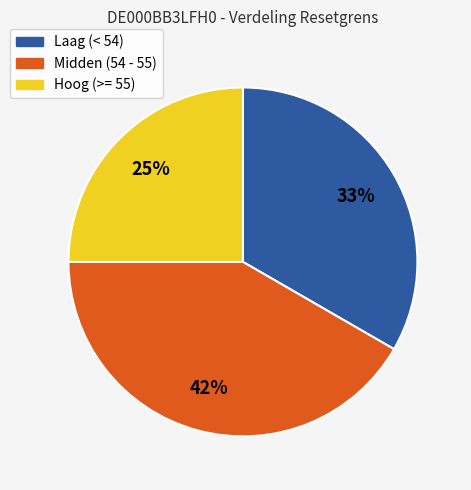

Which category has the smallest portion of the pie?

Hoog (>= 55)